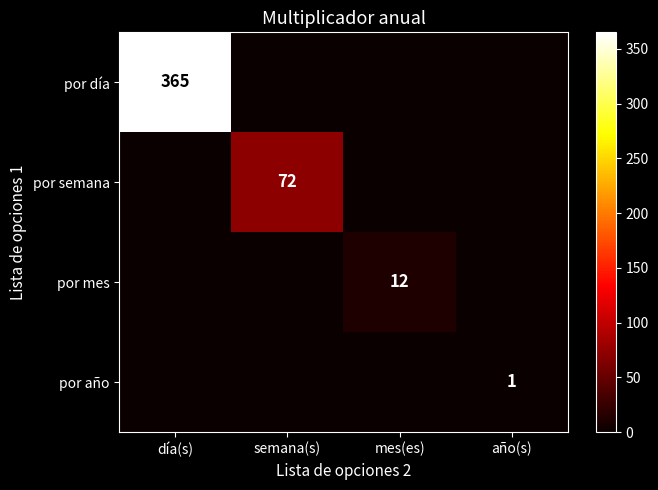

True or false: por día has a value of 365 at día(s).

True